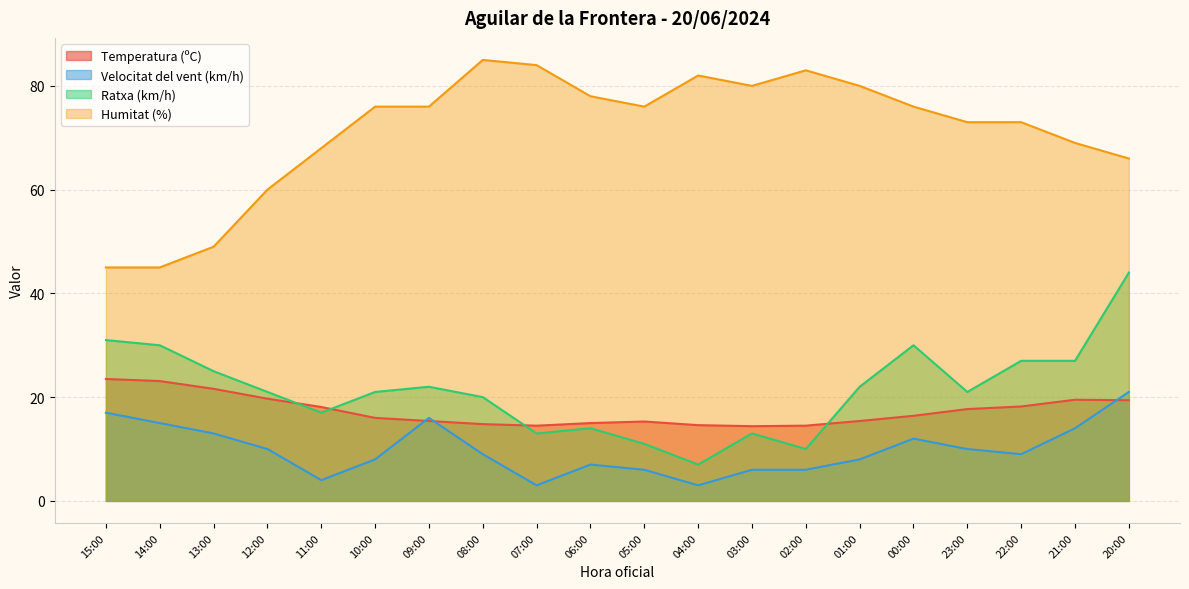

Rank the series by their maximum value, from lowest to highest.

Velocitat del vent (km/h), Temperatura (ºC), Ratxa (km/h), Humitat (%)